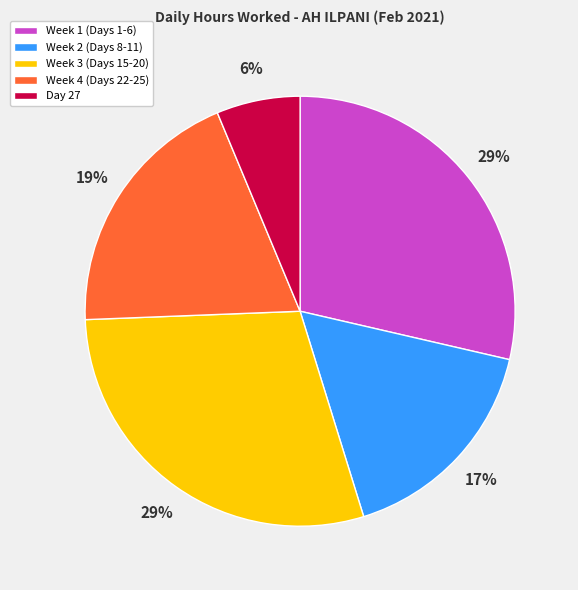

To the nearest percent, what portion does Day 27 represent?

6%